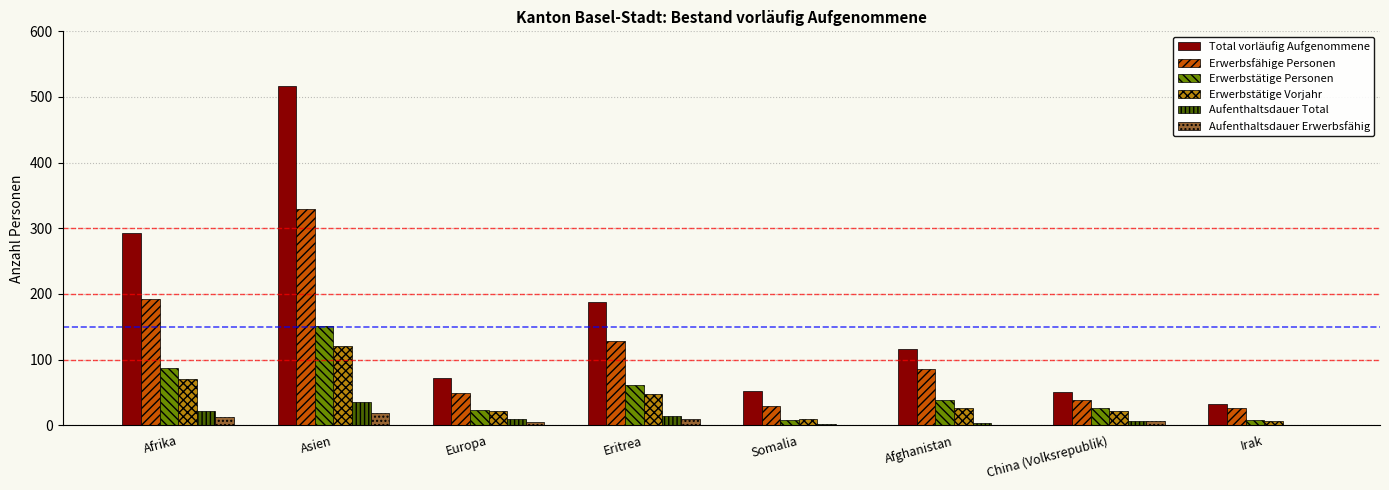

At which label is Erwerbstätige Personen closest to 79?

Afrika